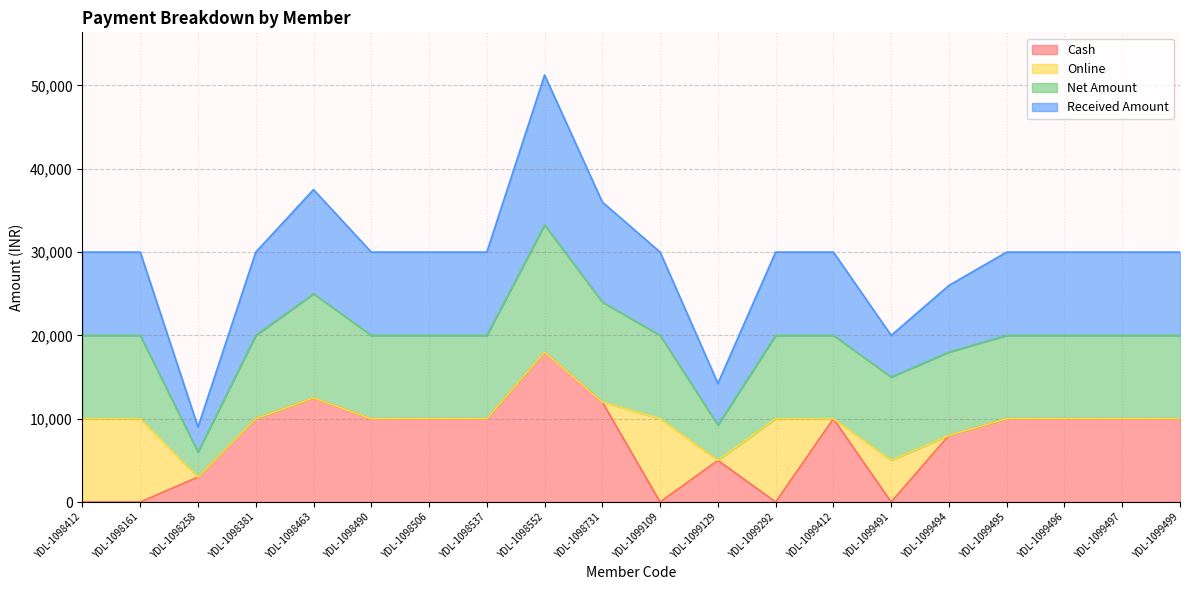

What are all the series names shown in the legend?

Cash, Online, Net Amount, Received Amount